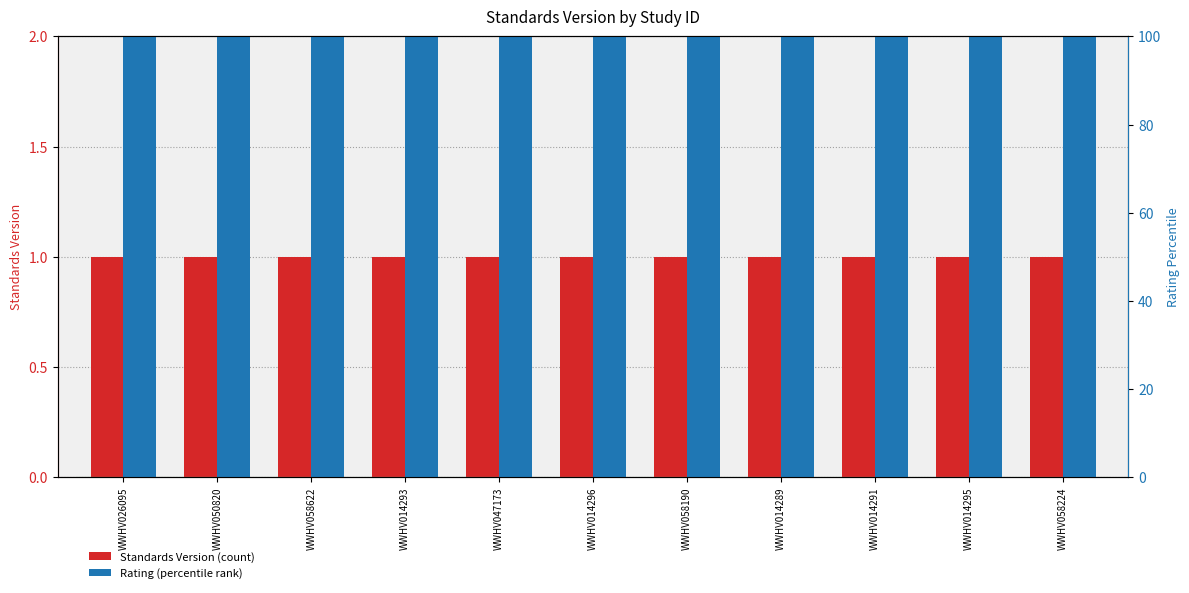

What is the sum of the Rating (percentile) values at WWHV058190 and WWHV014296?

200